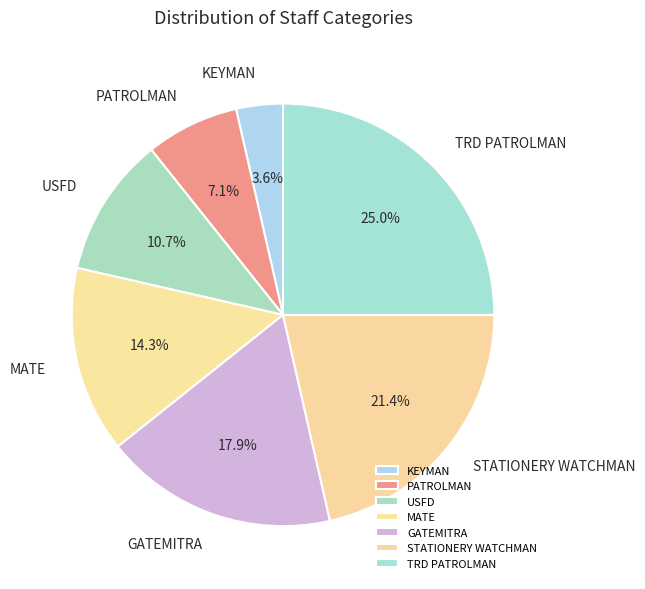

Is PATROLMAN the majority of the pie?

No